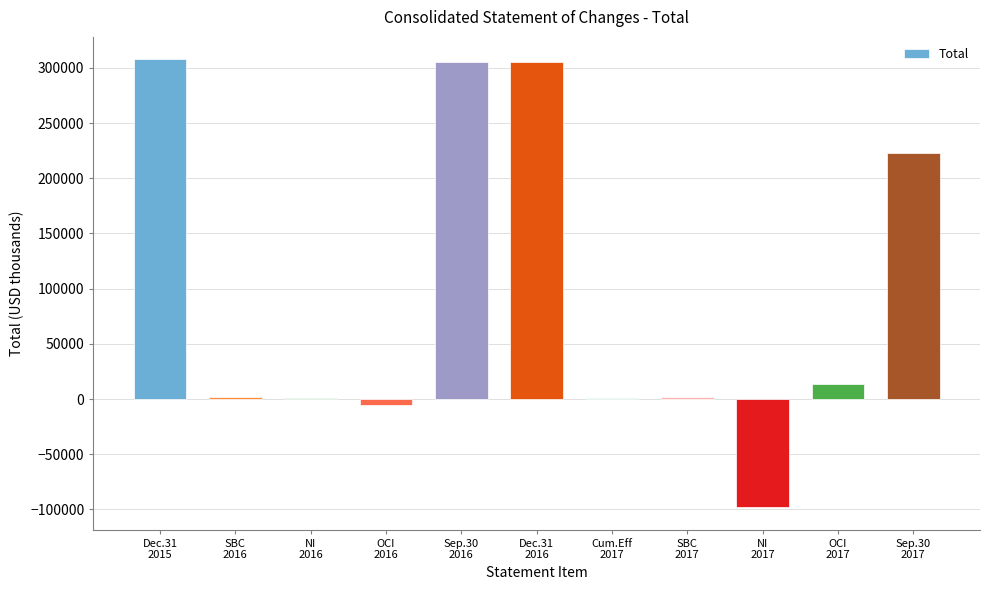

What is the change in value from SBC
2016 to OCI
2016?

-6775